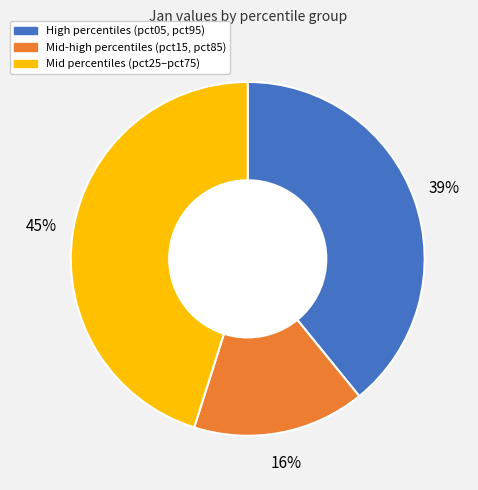

How many slices are in this pie chart?

3